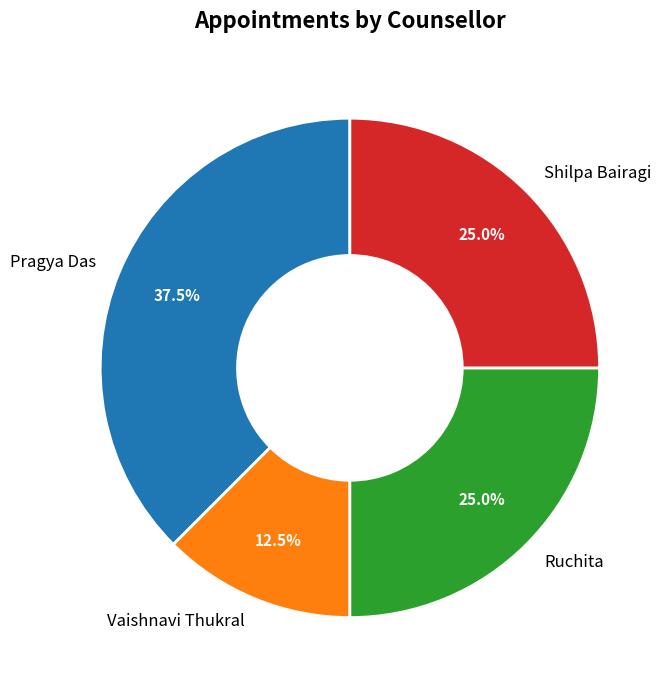

Which slice is the smallest?

Vaishnavi Thukral